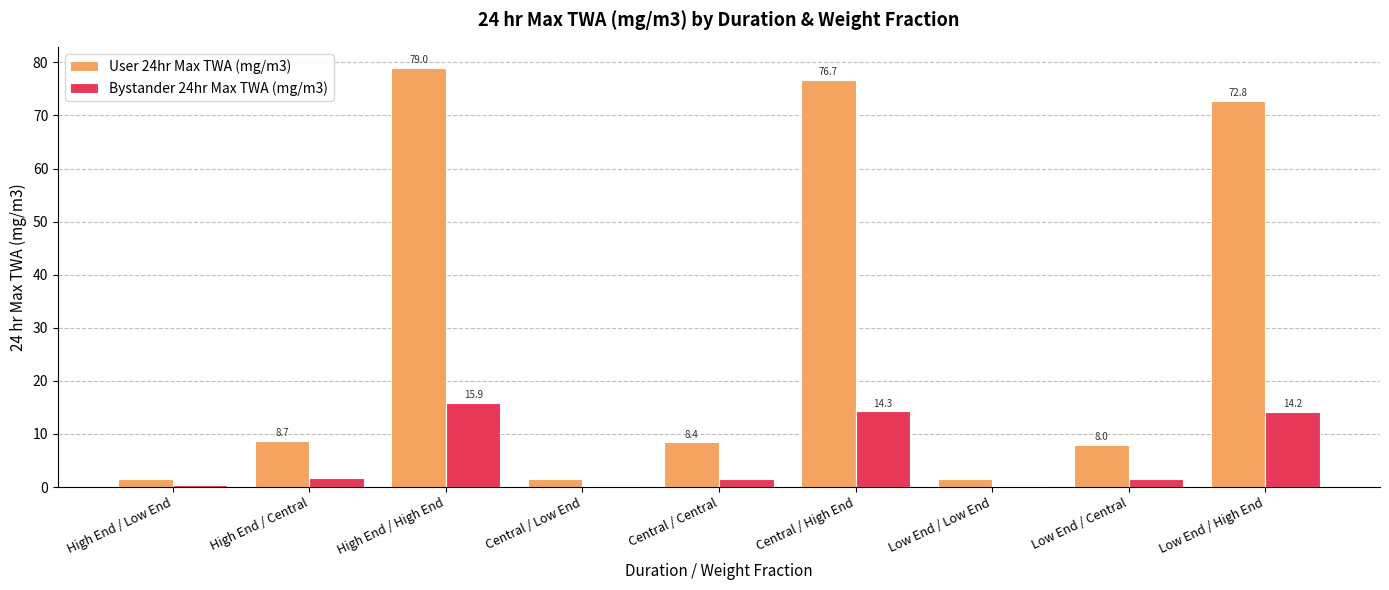

What value does the User 24hr Max TWA (mg/m3) series have at Low End / Central?

8.0